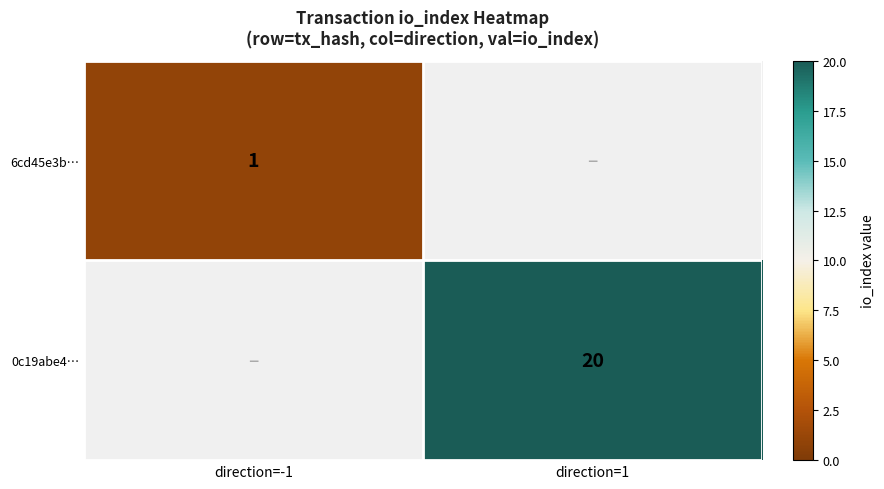

The value of 0c19abe4… at direction=1 is 20. True or false?

True